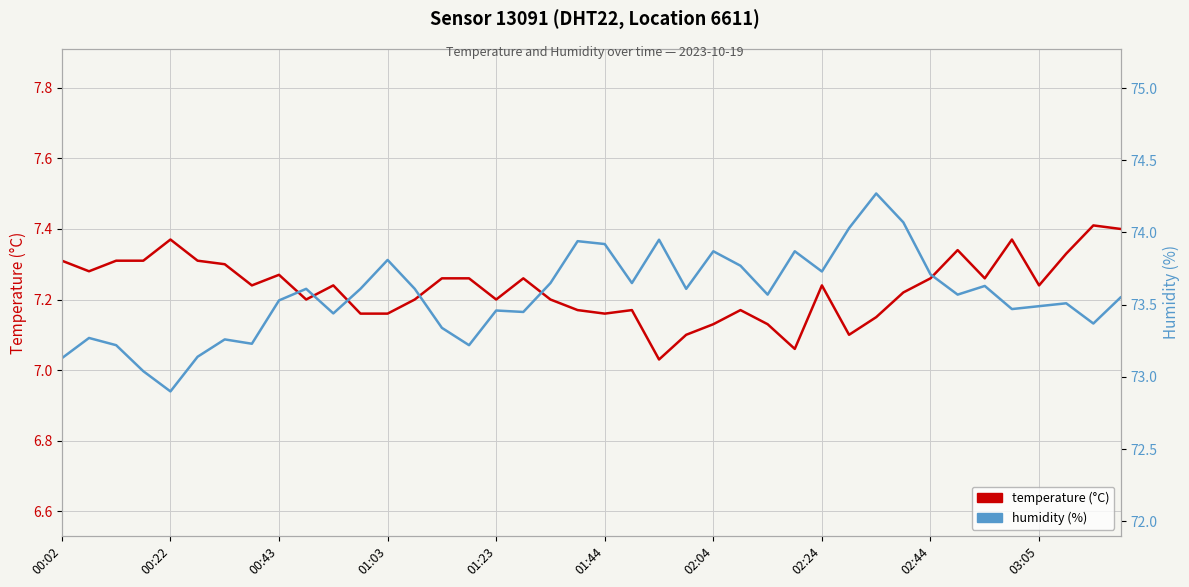

How many series are shown in this chart?

2